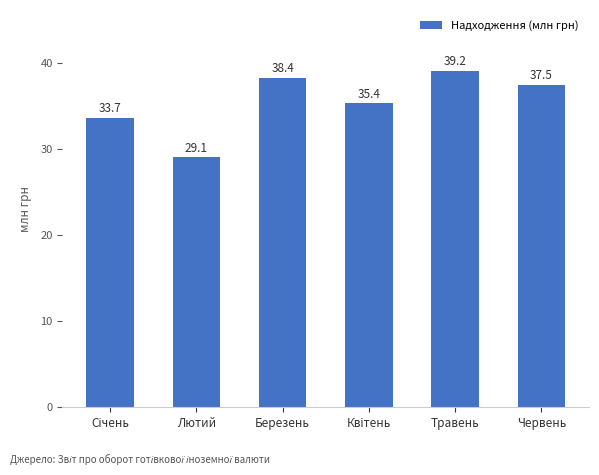

What is the difference between the maximum and minimum values?

10.1